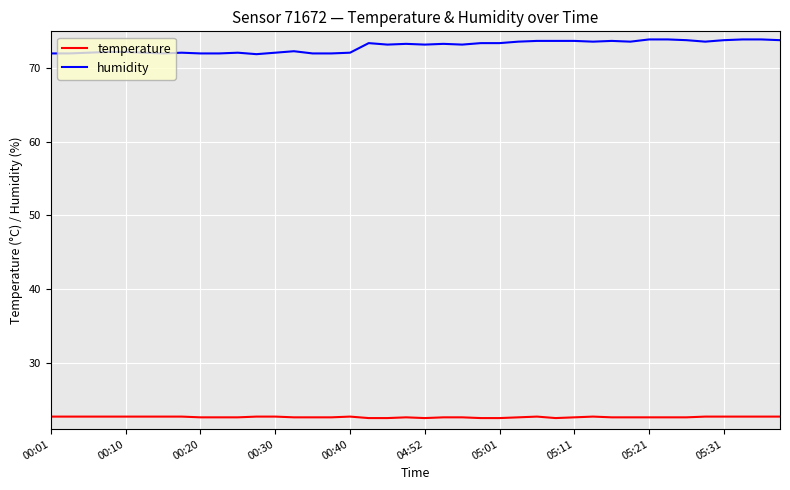

Which series has the widest spread of values?

humidity